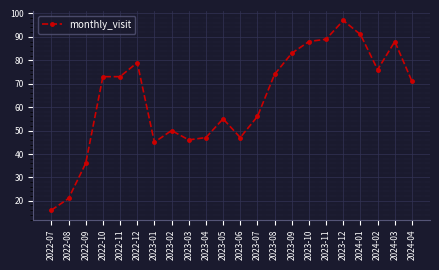

Read the value at 2022-07, to the nearest 10.

20